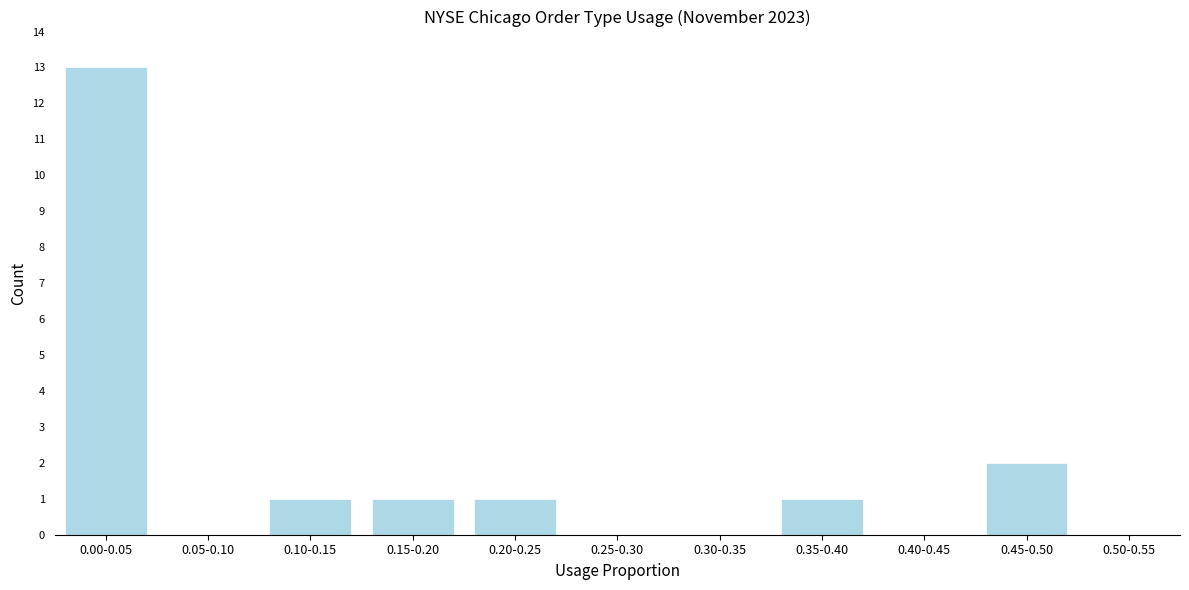

Reading left to right, list all the values displayed in this chart.

0.00-0.05=13	0.05-0.10=0	0.10-0.15=1	0.15-0.20=1	0.20-0.25=1	0.25-0.30=0	0.30-0.35=0	0.35-0.40=1	0.40-0.45=0	0.45-0.50=2	0.50-0.55=0